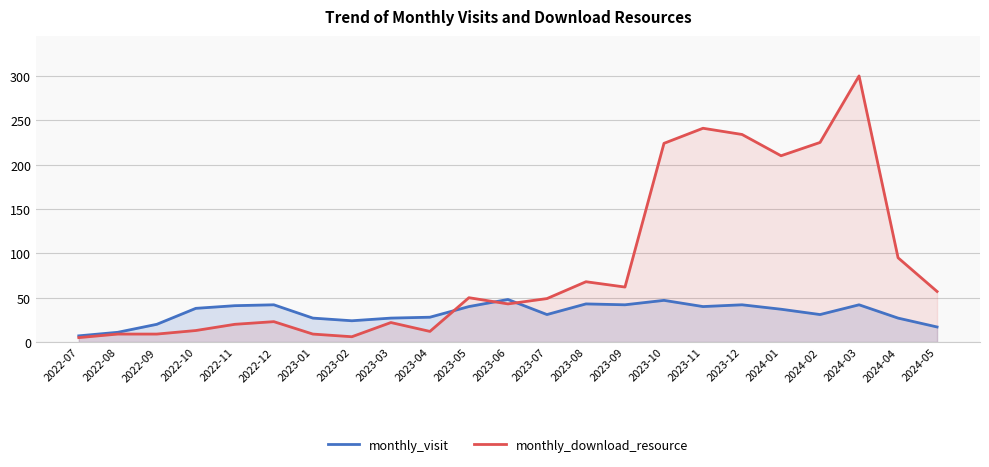

Does the chart display data point markers on the line(s)?

No